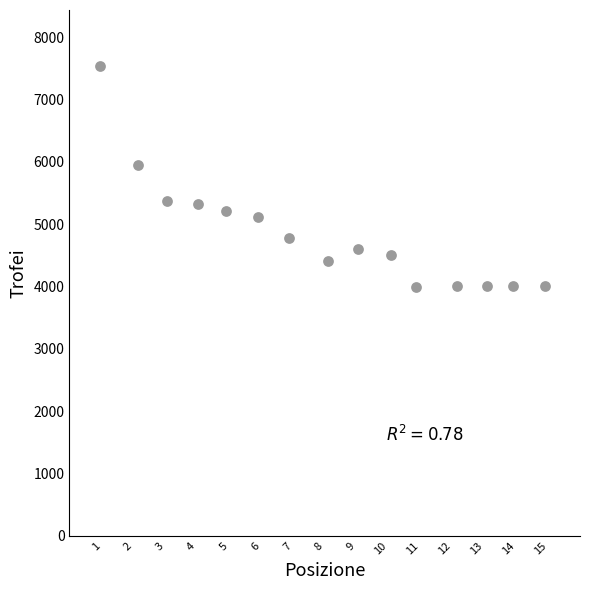

What Y value in the scatter plot is closest to 5763?

5951